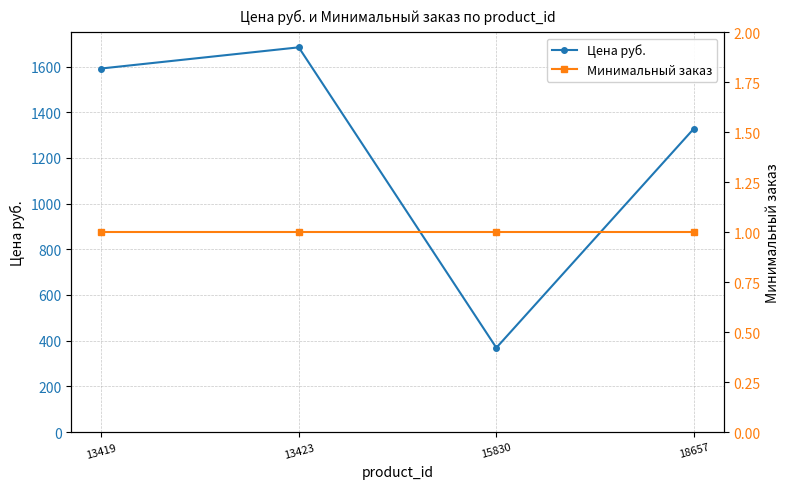

What is the value of the Цена руб. point at the 2nd from the left?

1684.0